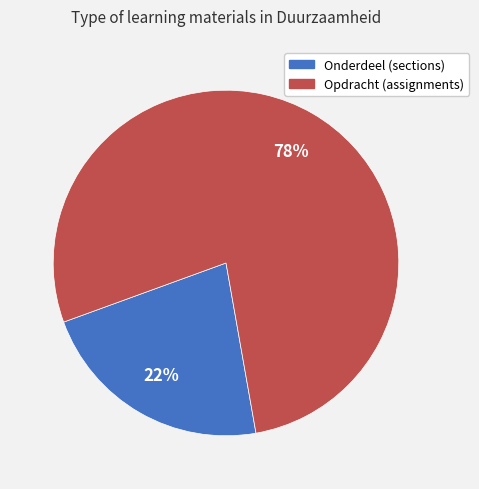

To the nearest percent, what is the difference between the largest and smallest slice percentages?

56%